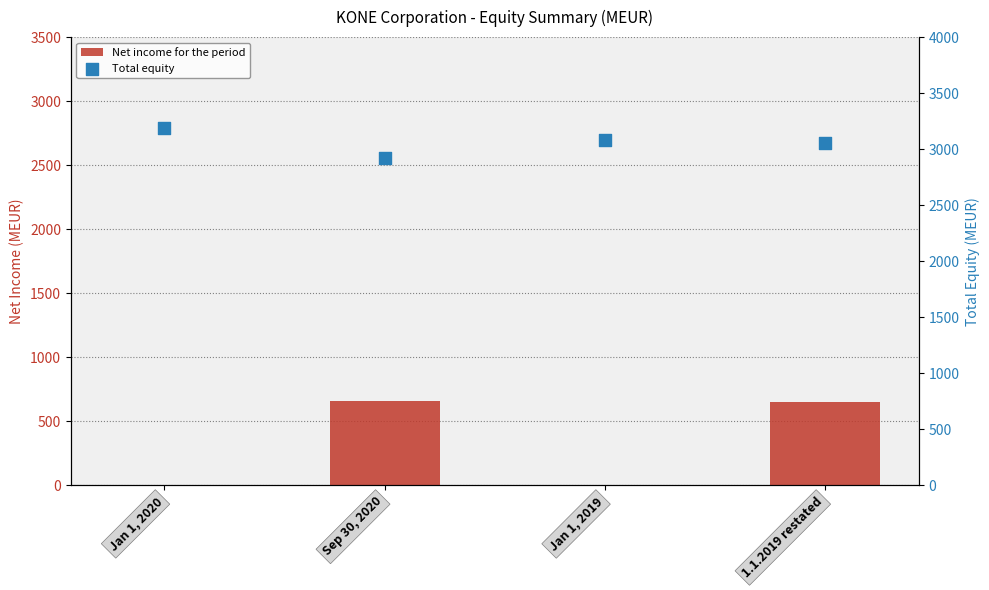

What is the total value across all series at Jan 1, 2019?

3080.6